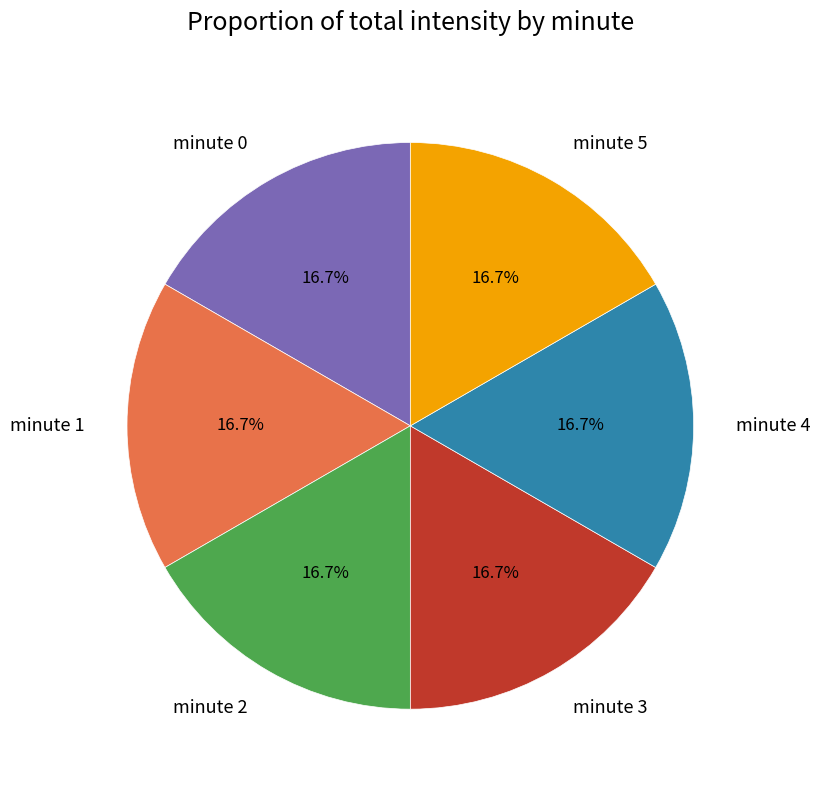

Count the number of slices in the pie.

6